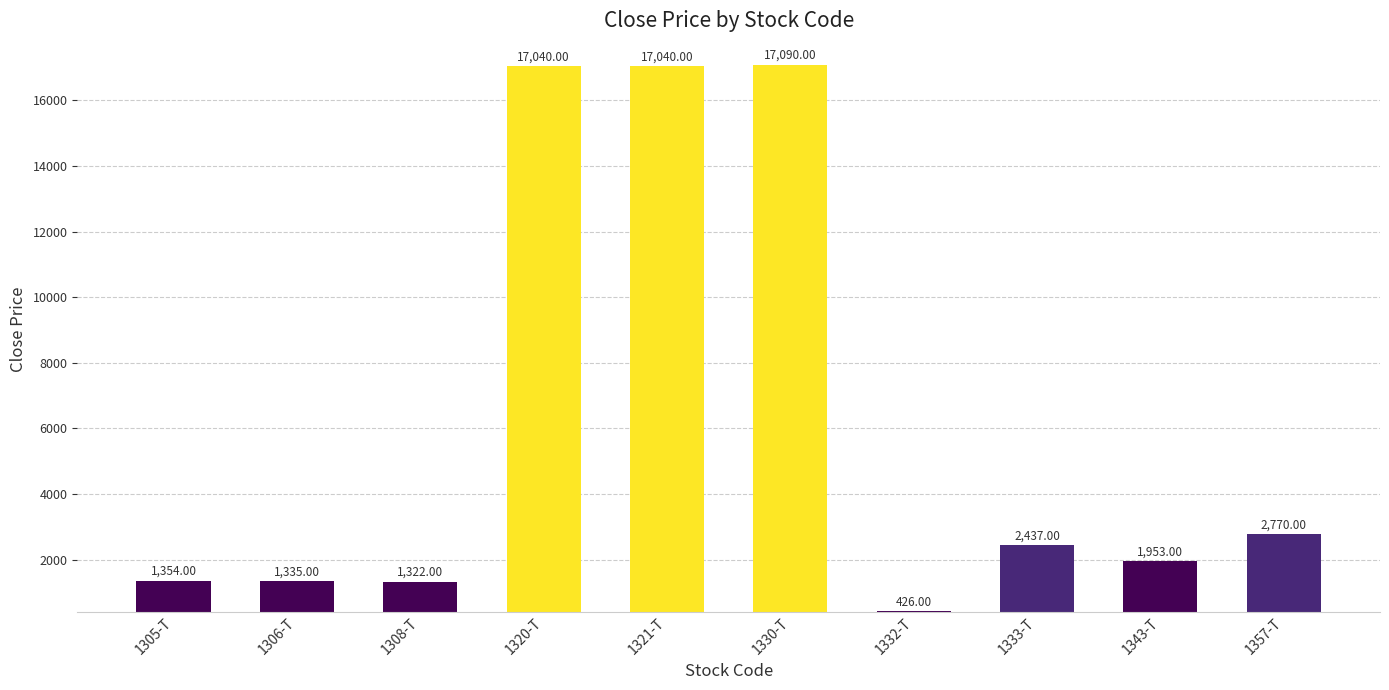

What is the sum of all values?

62767